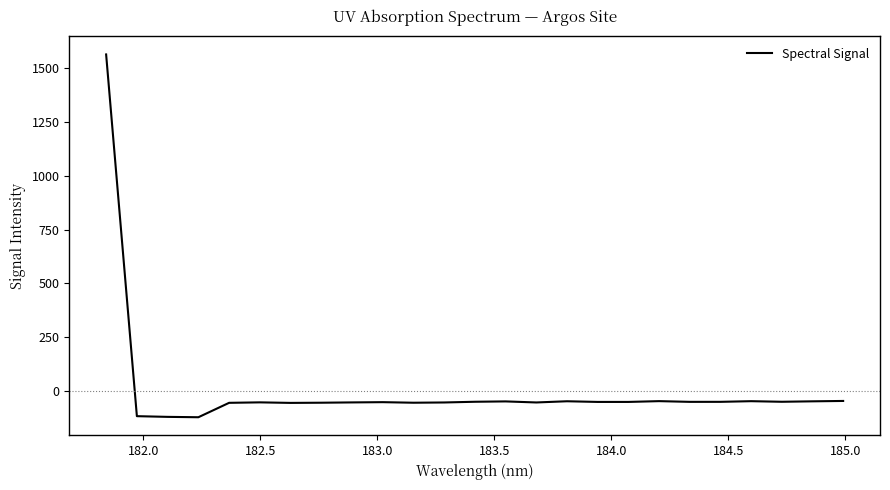

What is the minimum value shown in the chart?

-122.6